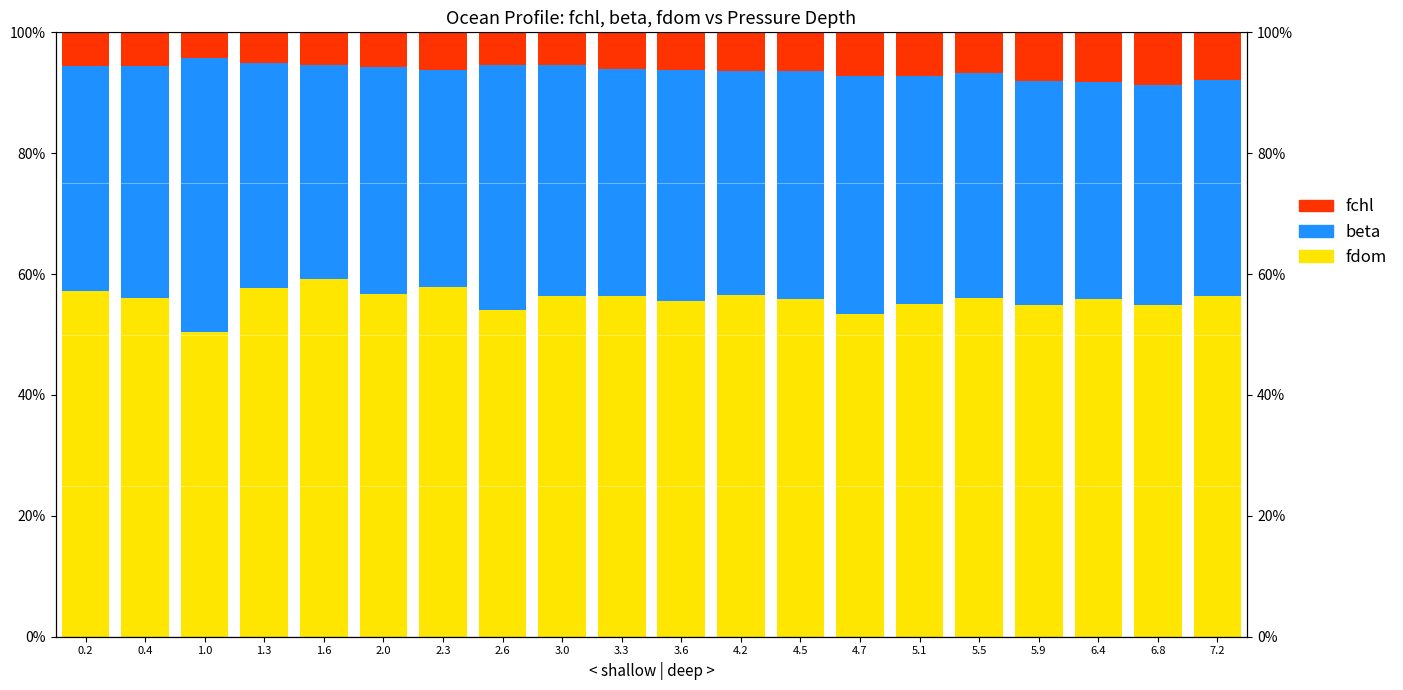

Which series changed the most between 1.3 and 2.6?

fdom